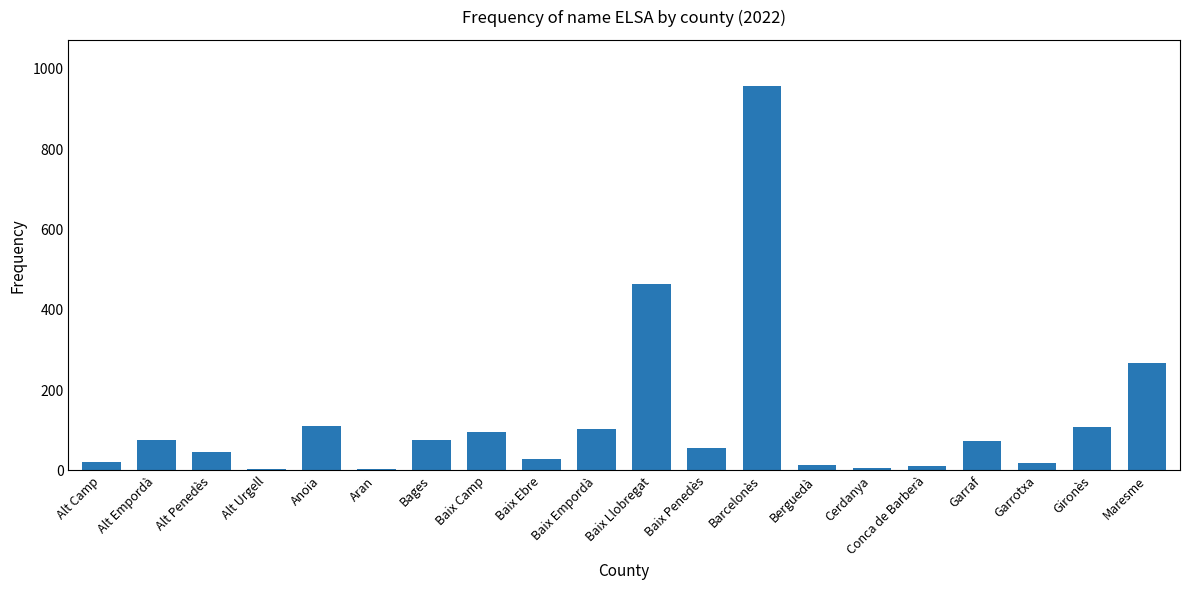

Where does the data first go above 73?

Alt Empordà